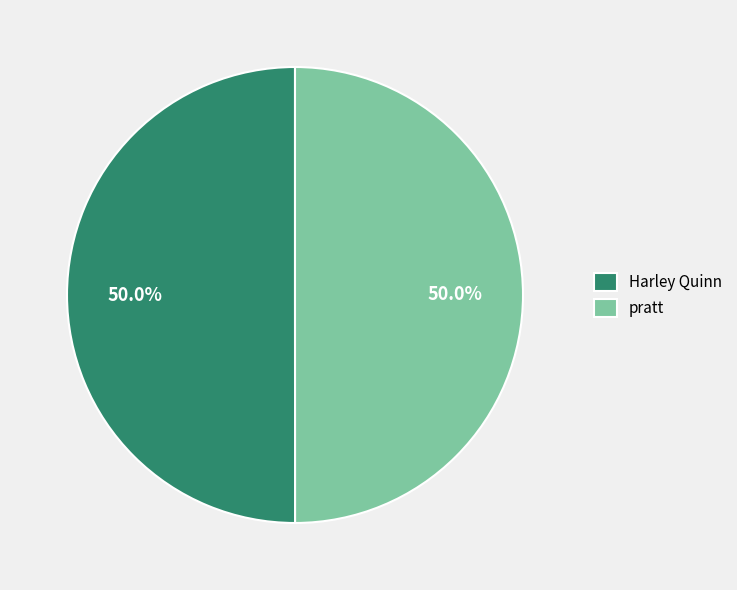

To the nearest percent, what portion does pratt represent?

50%